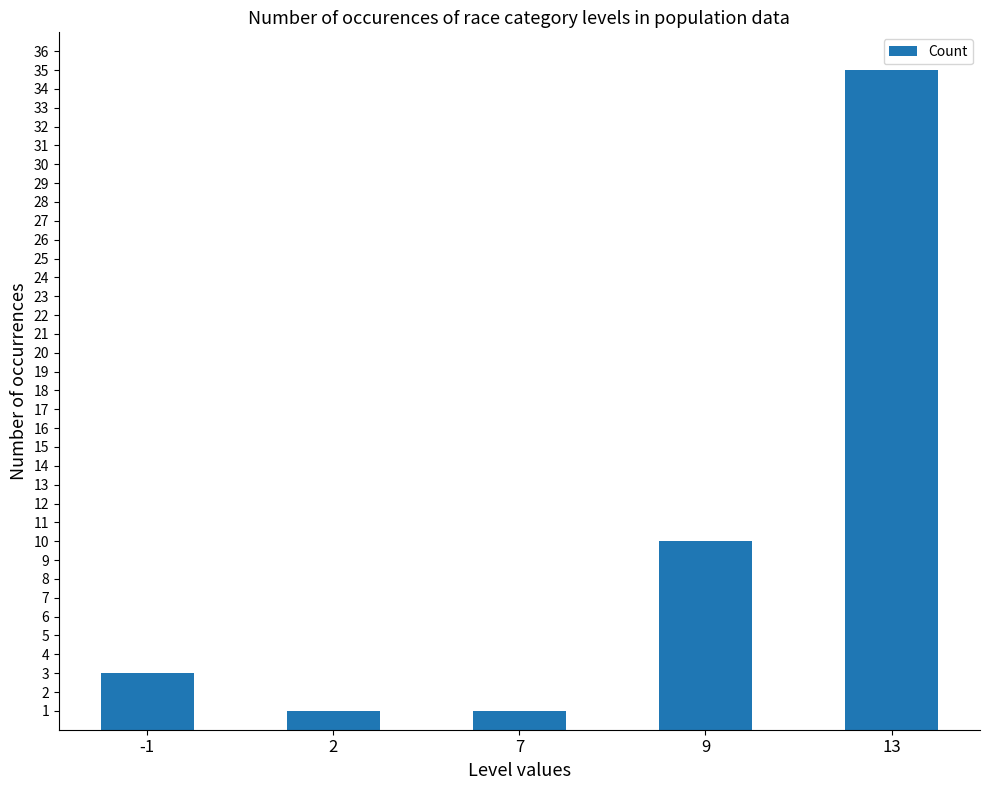

What is the difference between the values at 13 and -1?

32